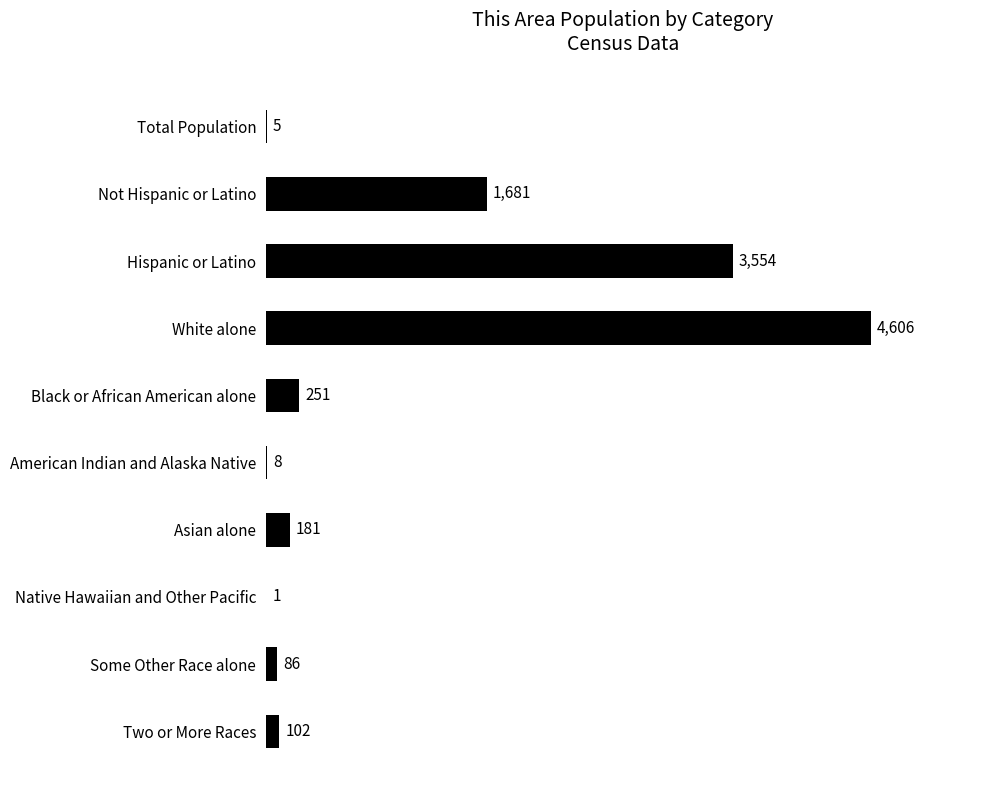

What is the change in value from American Indian and Alaska Native to Two or More Races?

+94